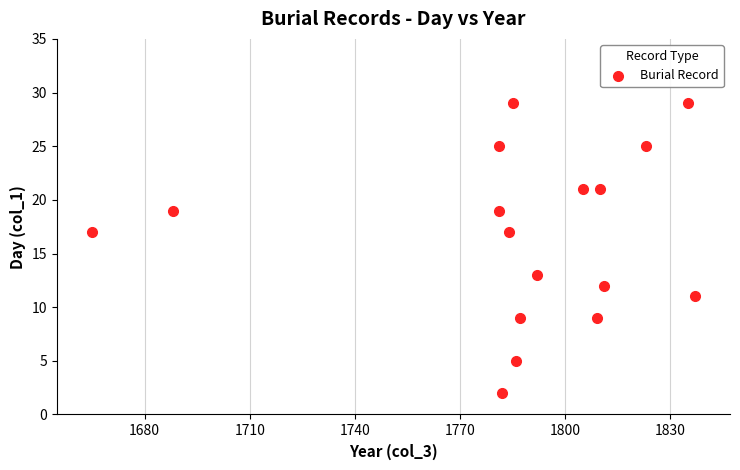

What is the range of X values (max minus min)?

172